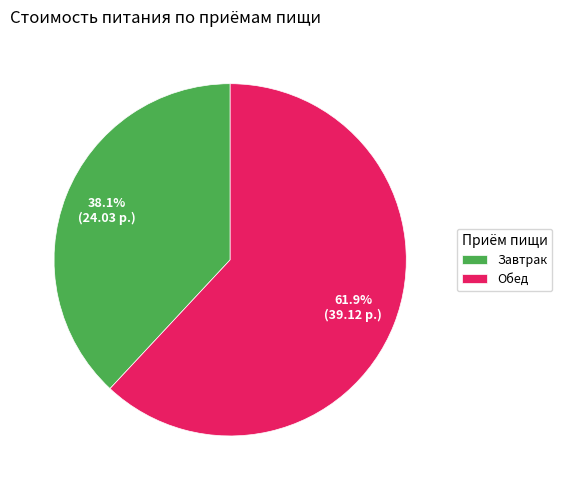

Count the number of slices in the pie.

2